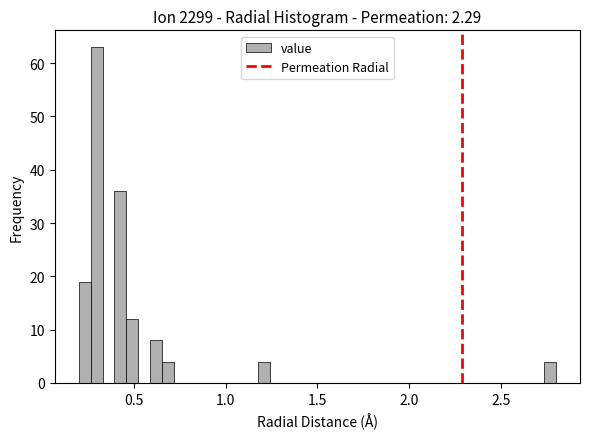

Around what value on the x-axis is the tallest bar? Give the approximate position of its centre, as read against the axis.

0.30